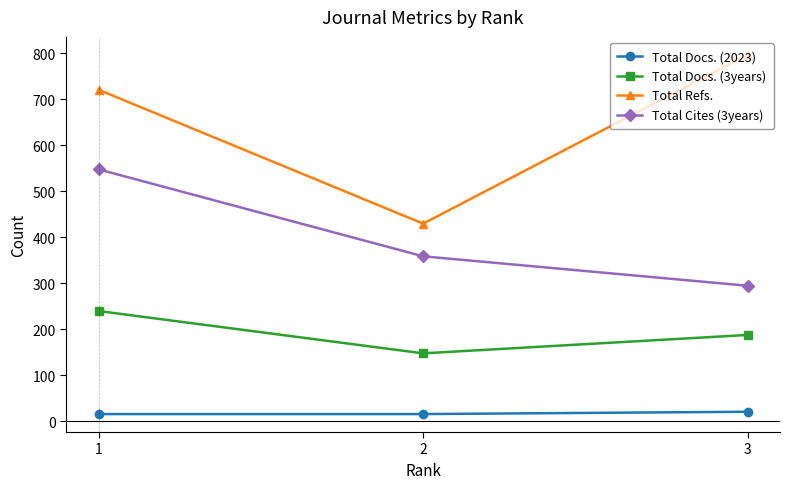

Is it true that Total Refs. equals 430 at 2?

True